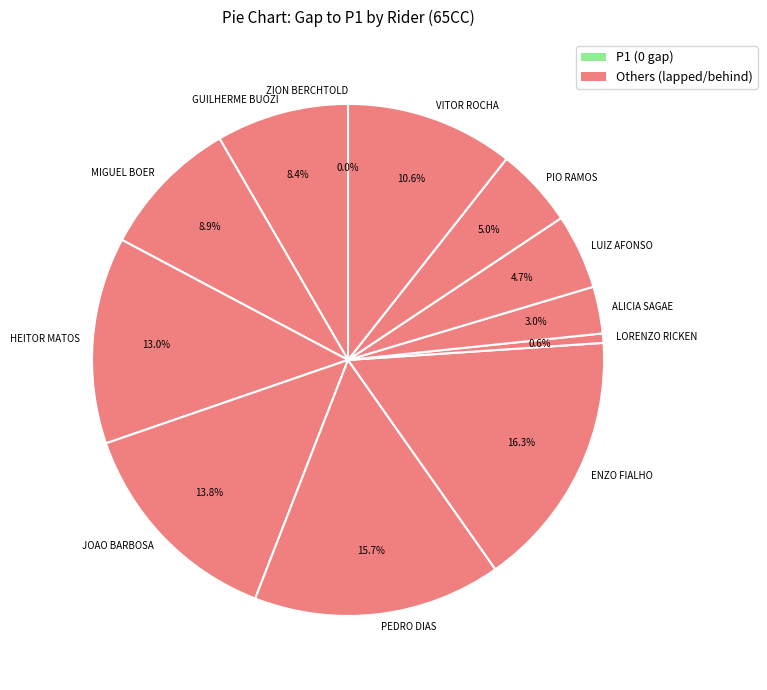

Do ENZO FIALHO and VITOR ROCHA together represent more than half of the pie?

No